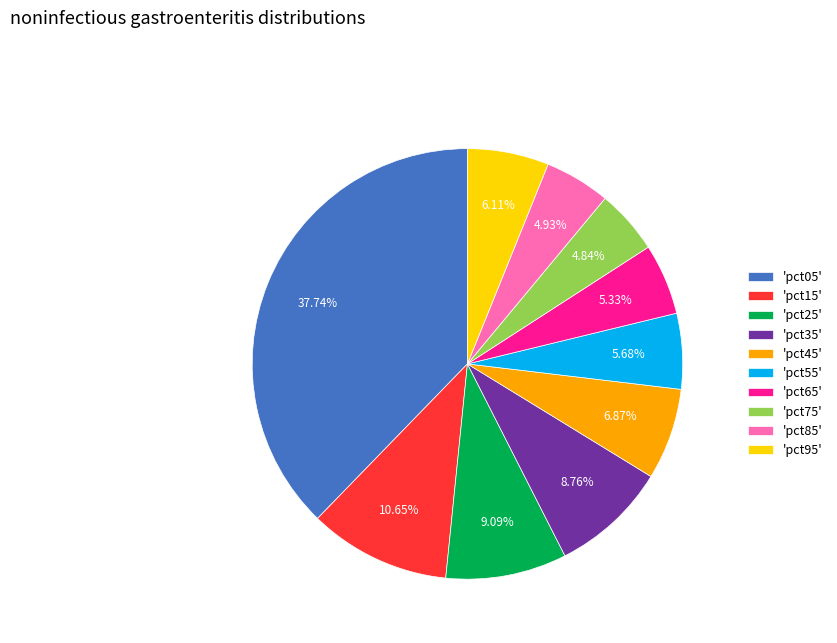

How many segments does this pie chart have?

10